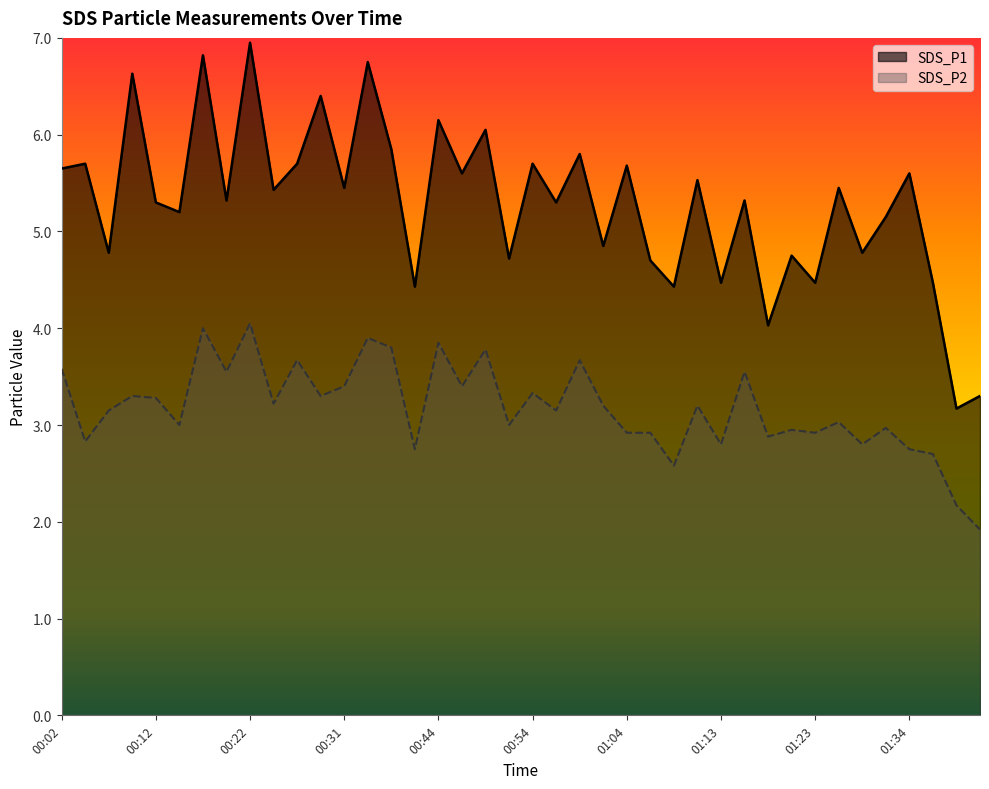

At which category does the chart reach its minimum across all series?

01:42